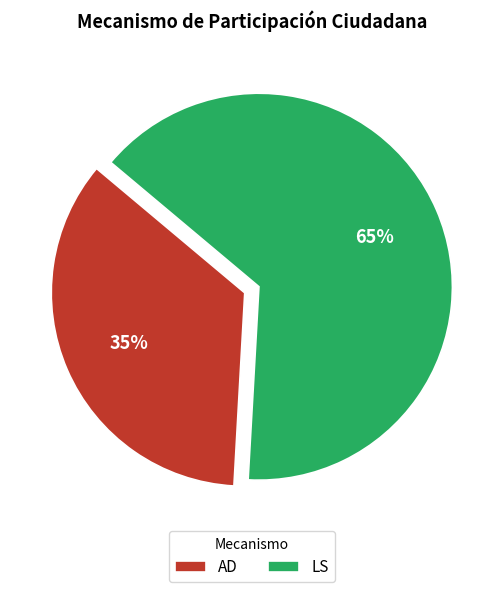

Is the sum of AD and LS greater than half?

Yes